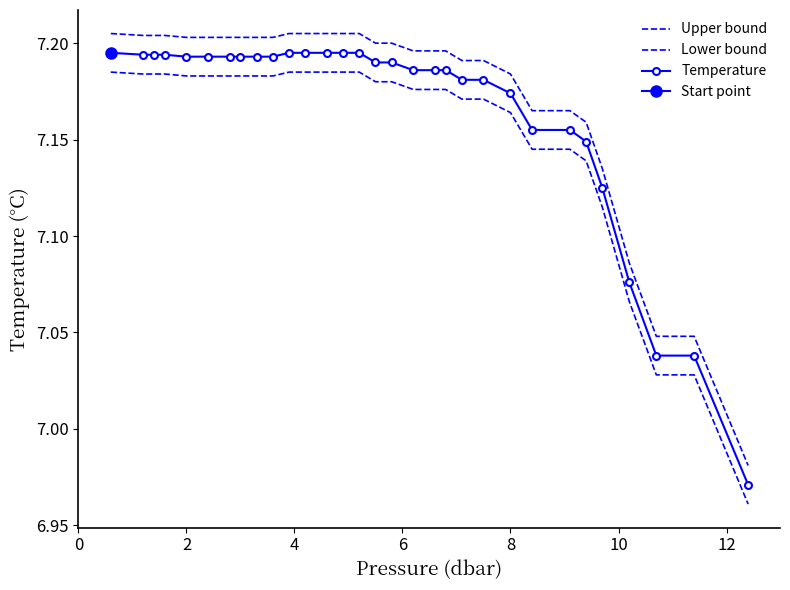

Which series has the widest spread of values?

Upper bound